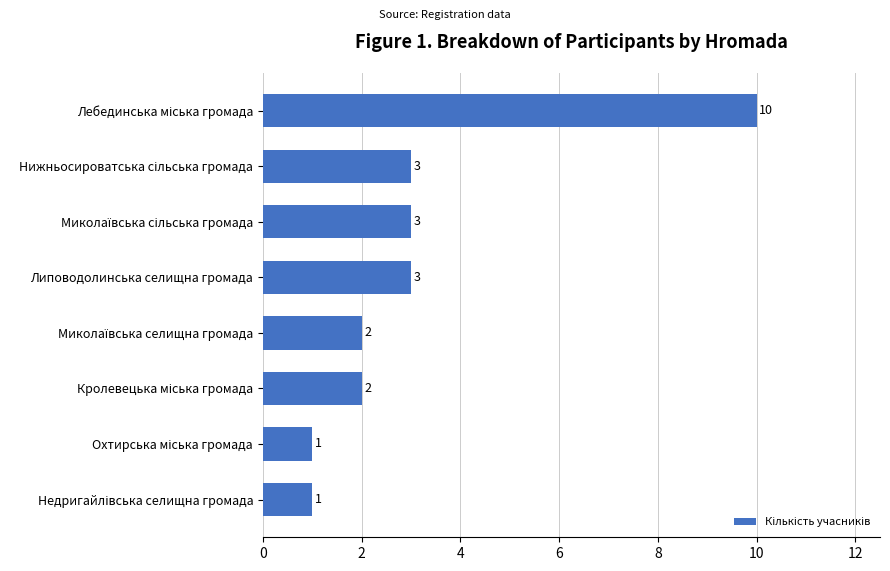

What is the sum of all values?

25